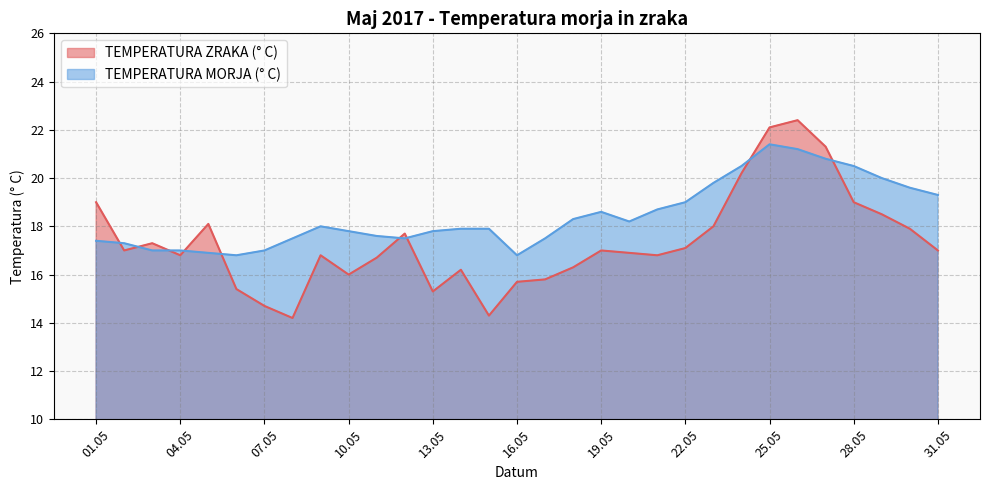

True or false: TEMPERATURA MORJA (° C) has more than 0 points higher than both neighbors.

True